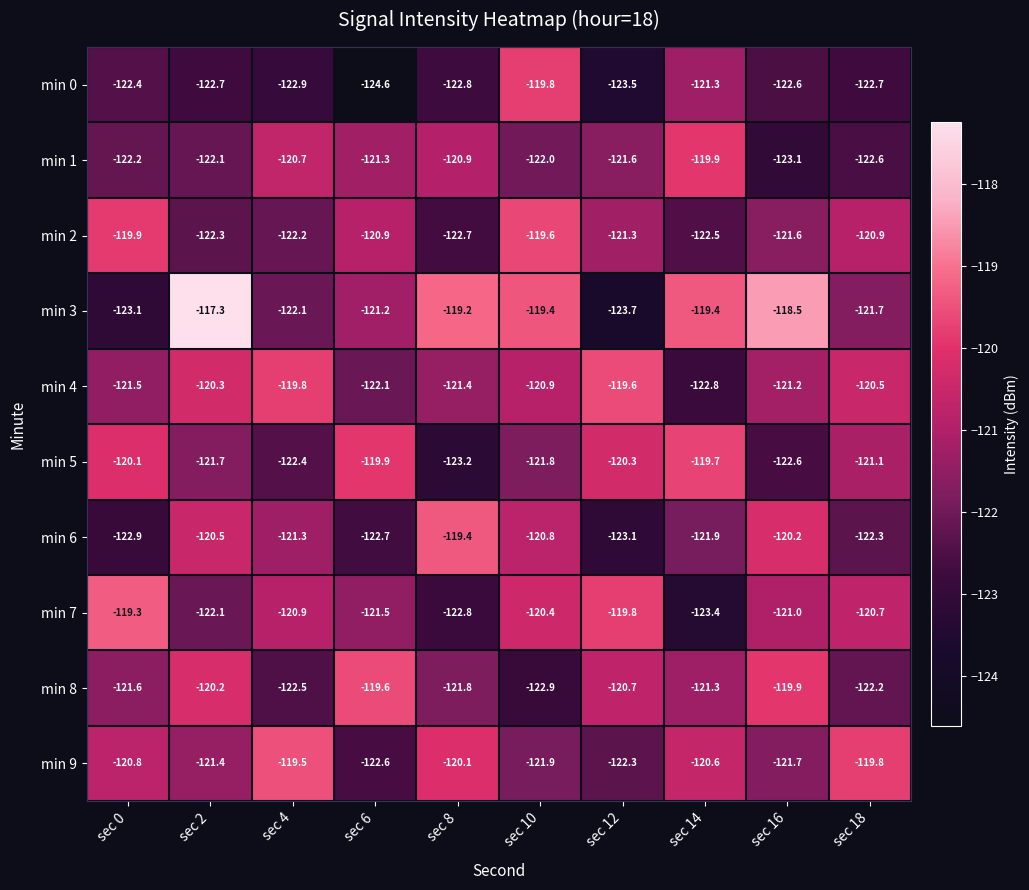

Between sec 8 and sec 12, which series saw the biggest shift?

min 3